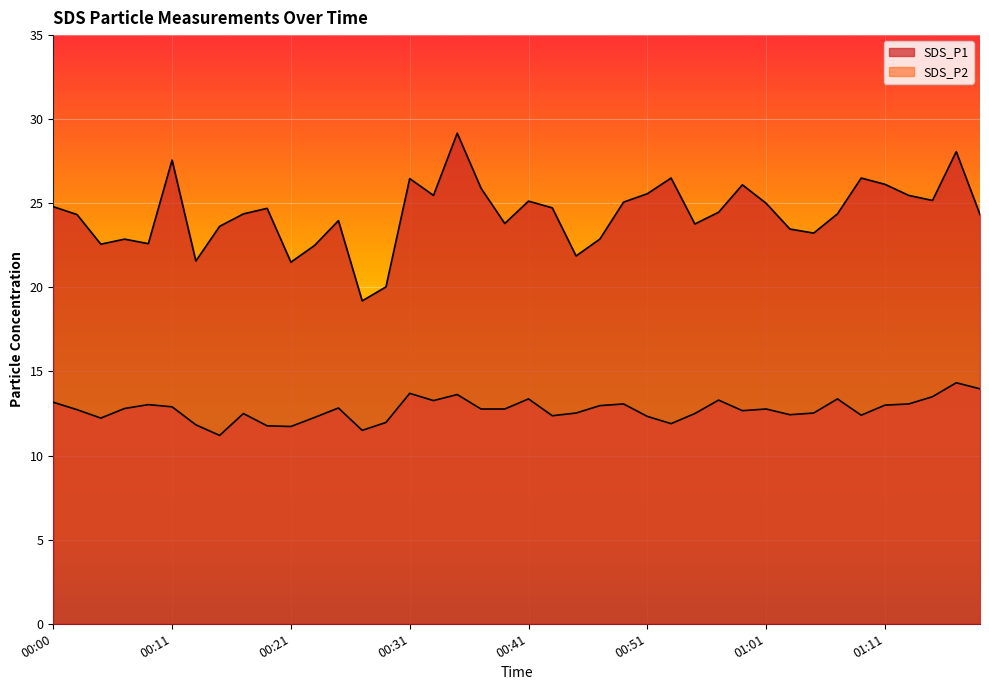

True or false: SDS_P1 and SDS_P2 intersect in this chart.

False